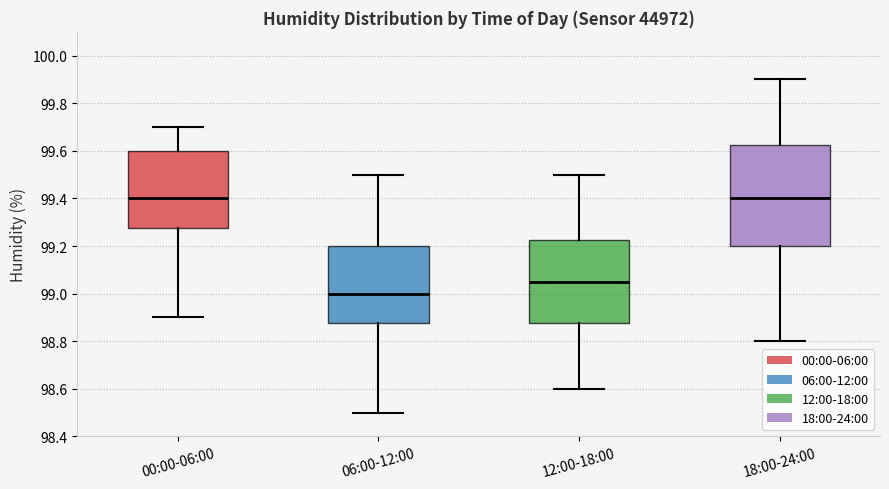

Reading left to right, read every box against the y-axis: the position of its median line, the range the box covers, and the ends of its whiskers. The values are not printed on the chart, so give them approximately, as read against the axis.

00:00-06:00: median 99.40, box 99.28 to 99.60, whiskers 98.90 to 99.70
06:00-12:00: median 99.00, box 98.88 to 99.20, whiskers 98.50 to 99.50
12:00-18:00: median 99.06, box 98.88 to 99.22, whiskers 98.60 to 99.50
18:00-24:00: median 99.40, box 99.20 to 99.62, whiskers 98.80 to 99.90